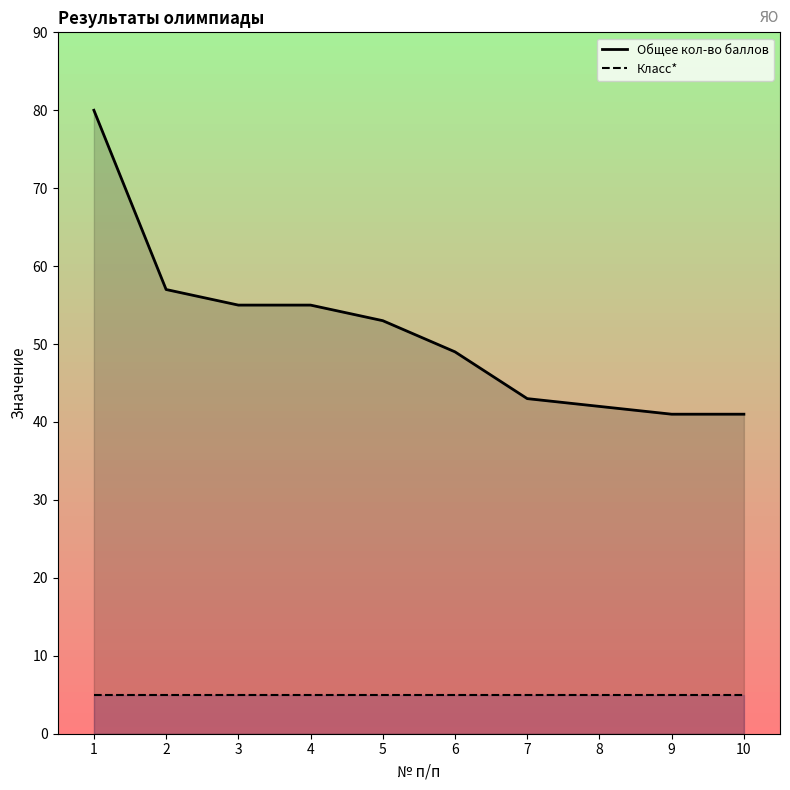

Reading right to left, list all the values displayed in this chart.

Общее кол-во баллов: 41	41	42	43	49	53	55	55	57	80
Класс*: 5	5	5	5	5	5	5	5	5	5